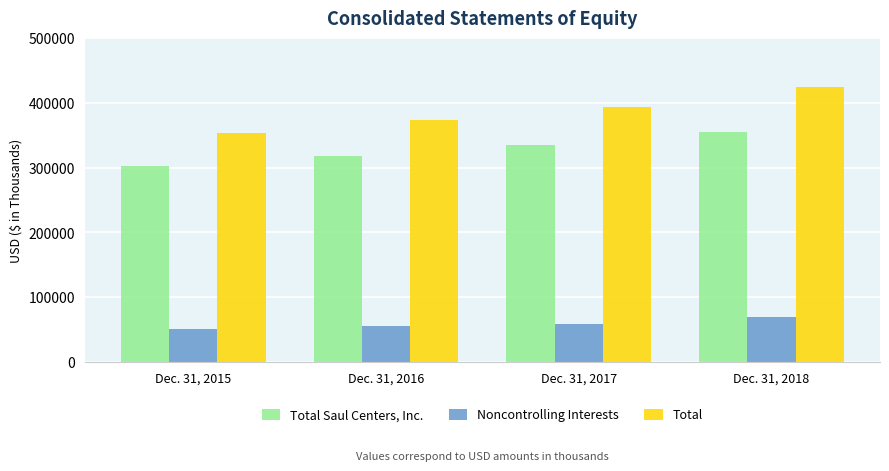

At Dec. 31, 2016, list the series in order from largest to smallest.

Total, Total Saul Centers, Inc., Noncontrolling Interests